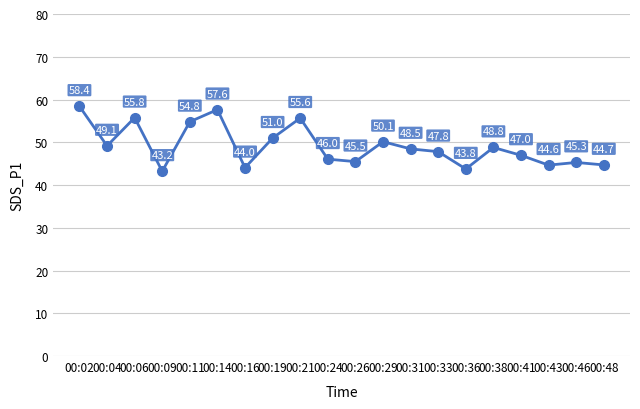

Read the value at 00:19.

51.0